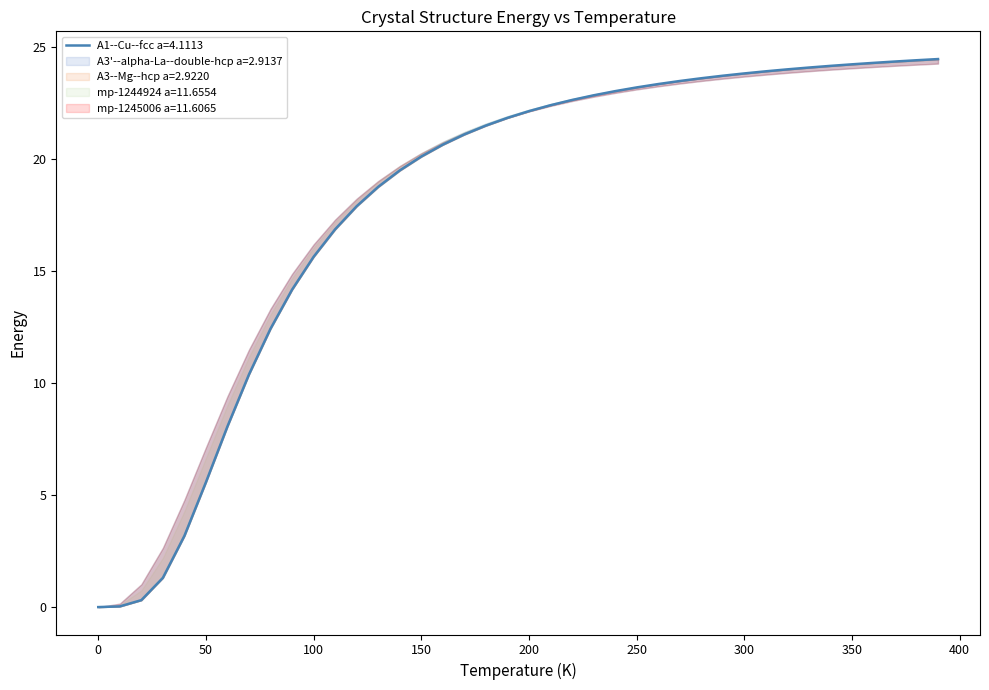

Count the number of categories in the chart.

40